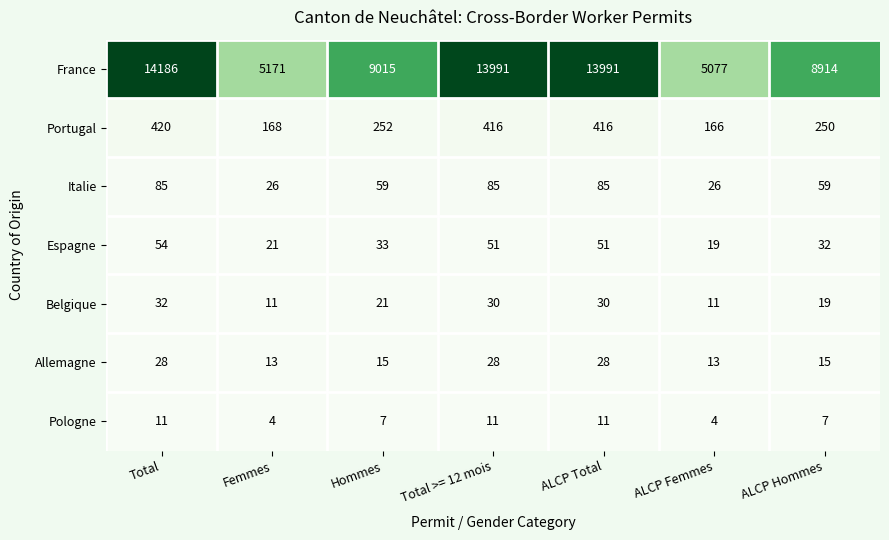

How many series are shown in this chart?

7